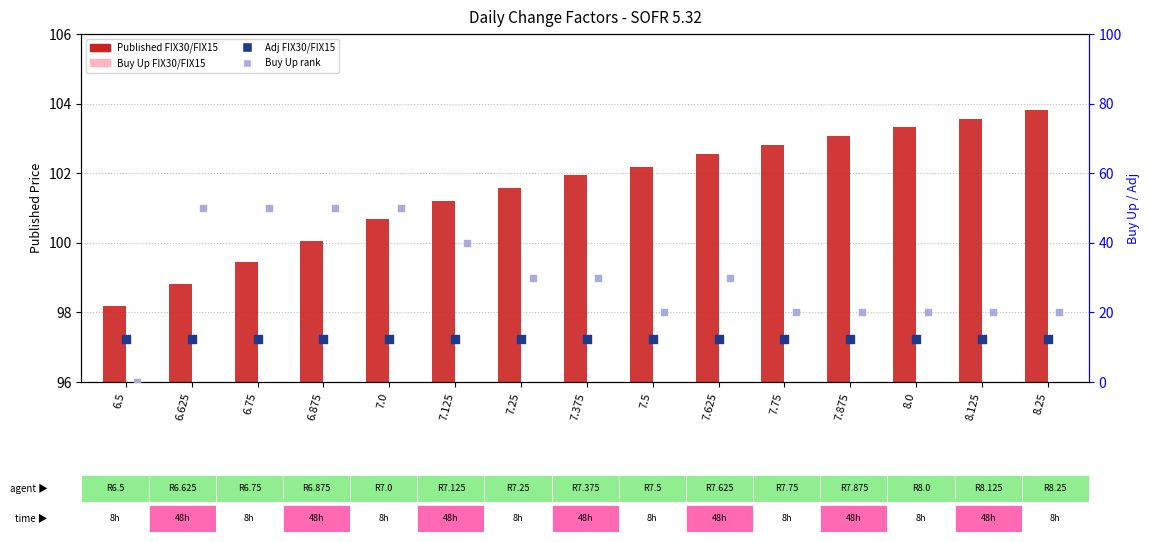

What are all the series names shown in the legend?

Published FIX30/FIX15, Buy Up FIX30/FIX15, Adj FIX30/FIX15, Buy Up rank